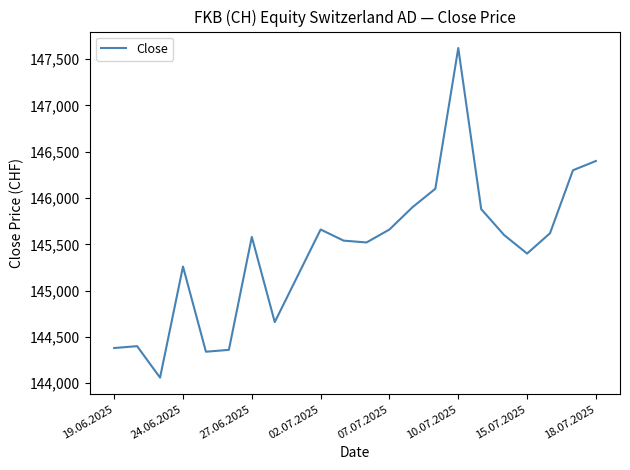

What is the smallest value displayed?

144060